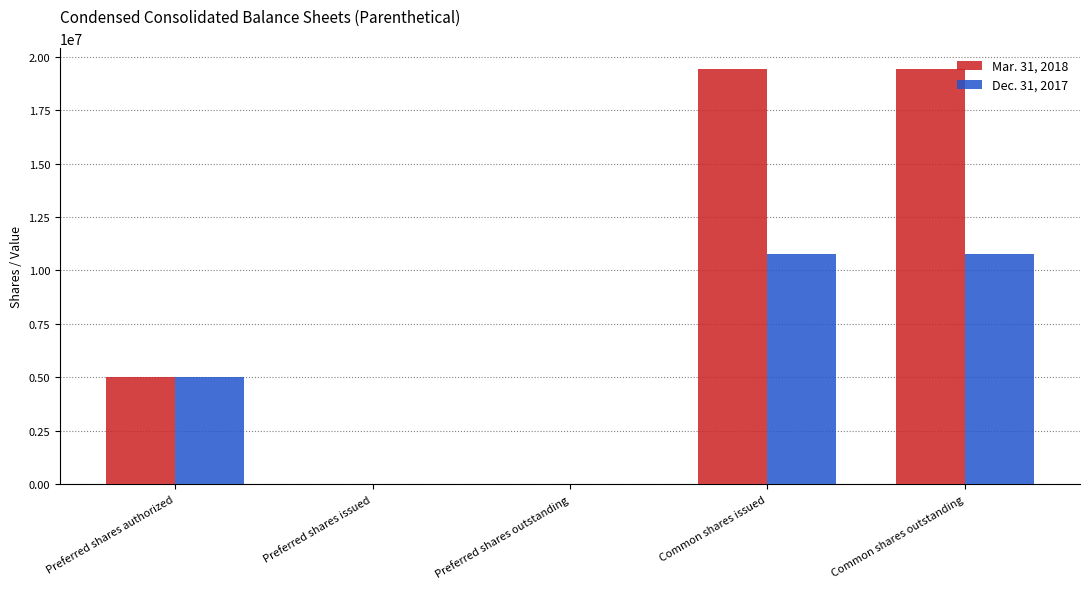

Does the chart contain stacked bars?

No